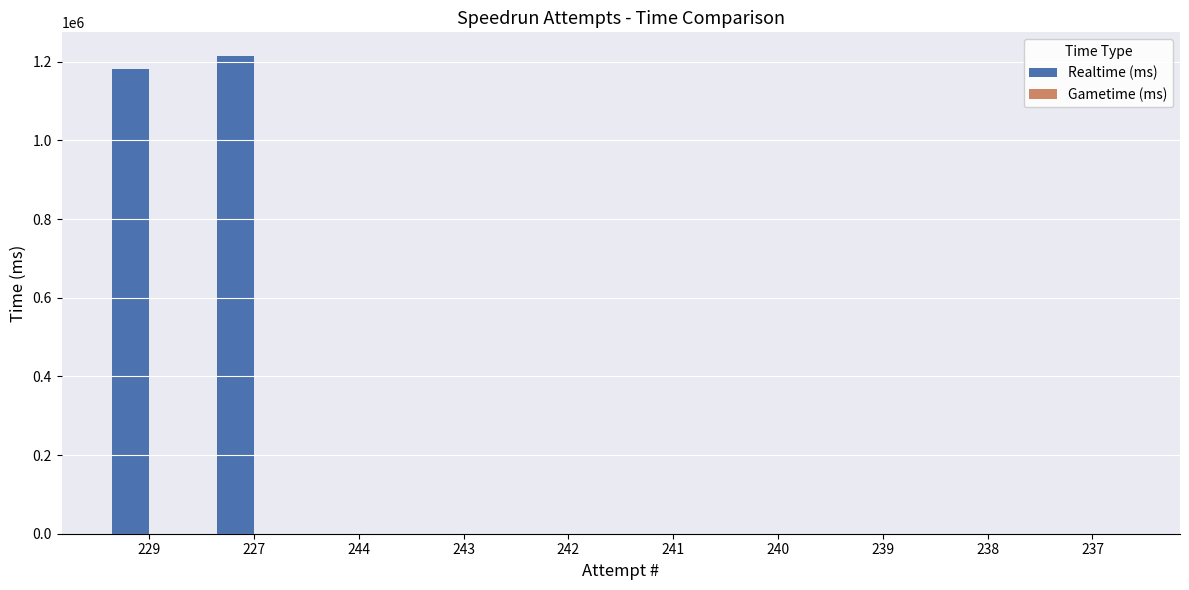

What is the sum of all values?

2395852